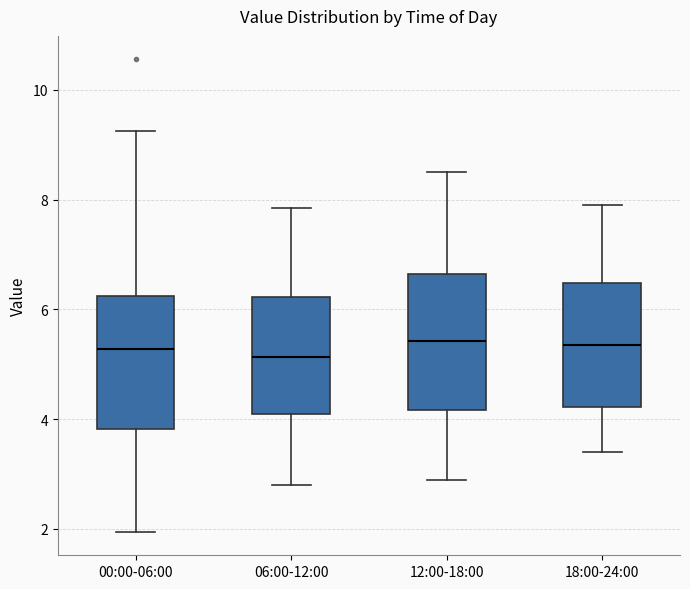

Reading left to right, transcribe this box plot: for each box, give where its median line is, the range the box spans, and where its two whiskers end, as read against the y-axis. The values are not printed on the chart, so give them approximately, as read against the axis.

00:00-06:00: median 5.2, box 3.8 to 6.2, whiskers 2.0 to 9.2
06:00-12:00: median 5.2, box 4.0 to 6.2, whiskers 2.8 to 7.8
12:00-18:00: median 5.4, box 4.2 to 6.6, whiskers 3.0 to 8.6
18:00-24:00: median 5.4, box 4.2 to 6.4, whiskers 3.4 to 8.0